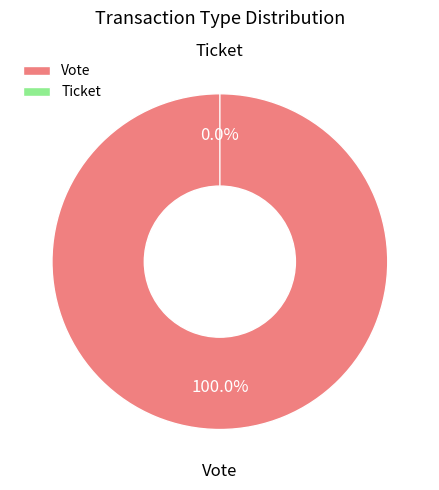

Which category has the smallest portion of the pie?

Ticket